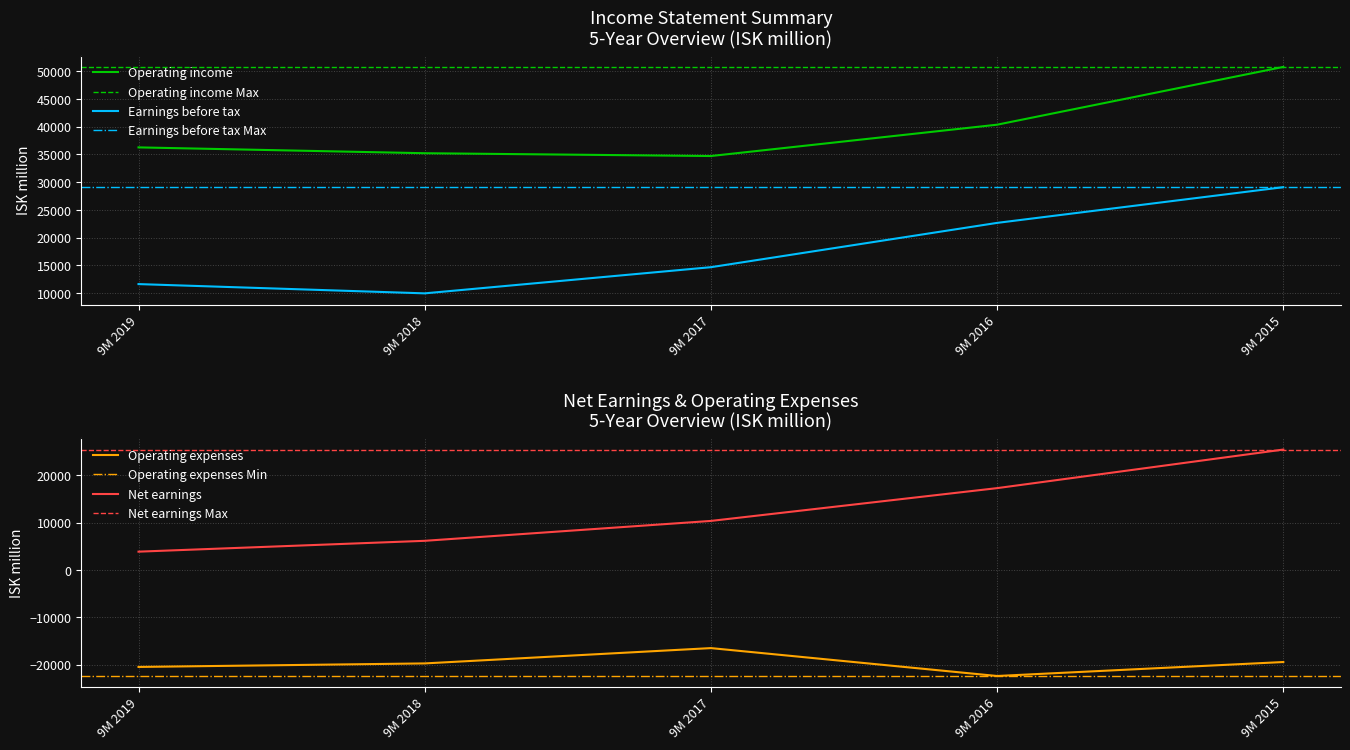

Which has a higher value, 9M 2016 or 9M 2017?

9M 2016